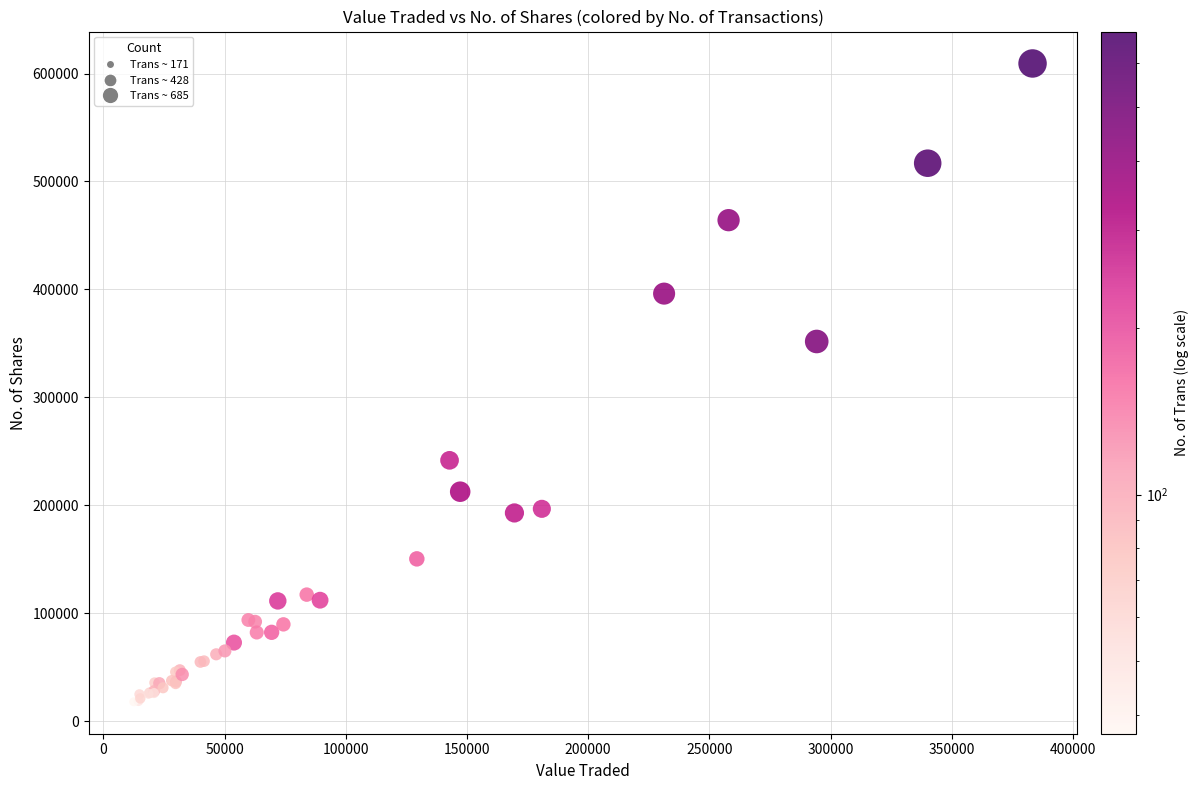

What Y value in the scatter plot is closest to 313625?

351758